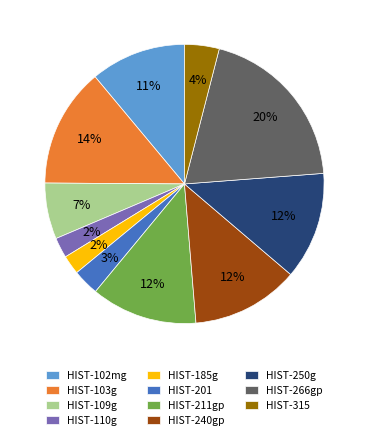

Approximately how many times larger is the value at HIST-109g compared to HIST-266gp?

0.3